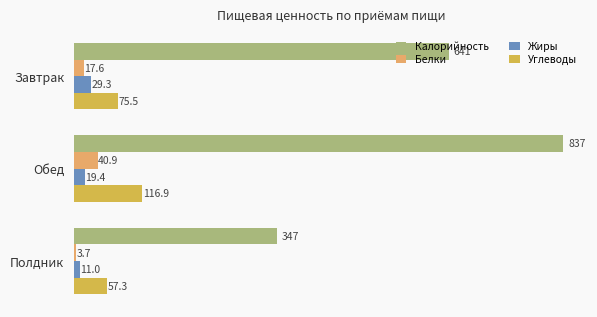

List the series in order of their peak value, lowest first.

Жиры, Белки, Углеводы, Калорийность